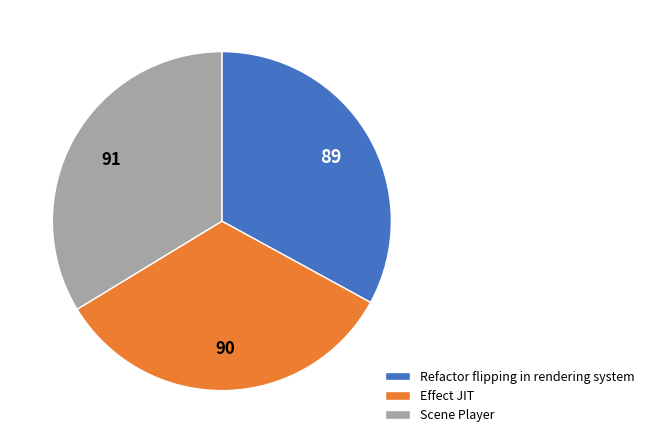

Approximately how many times larger is the value at Refactor flipping in rendering system compared to Scene Player?

1.0